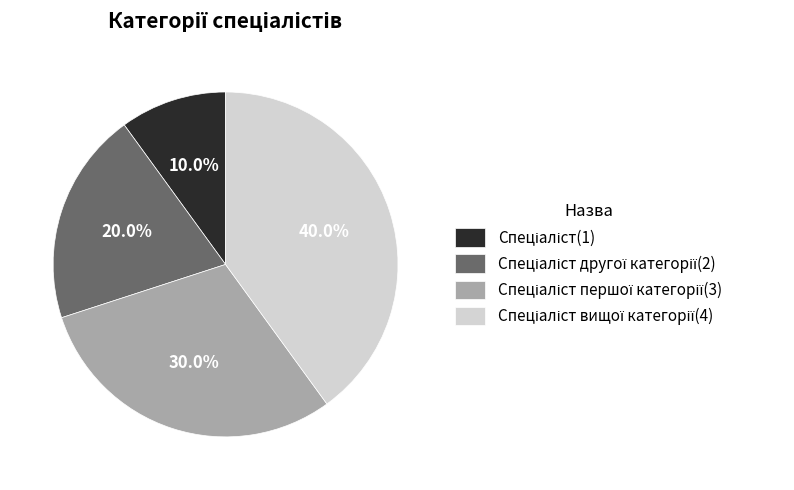

Does any single category account for the majority?

No